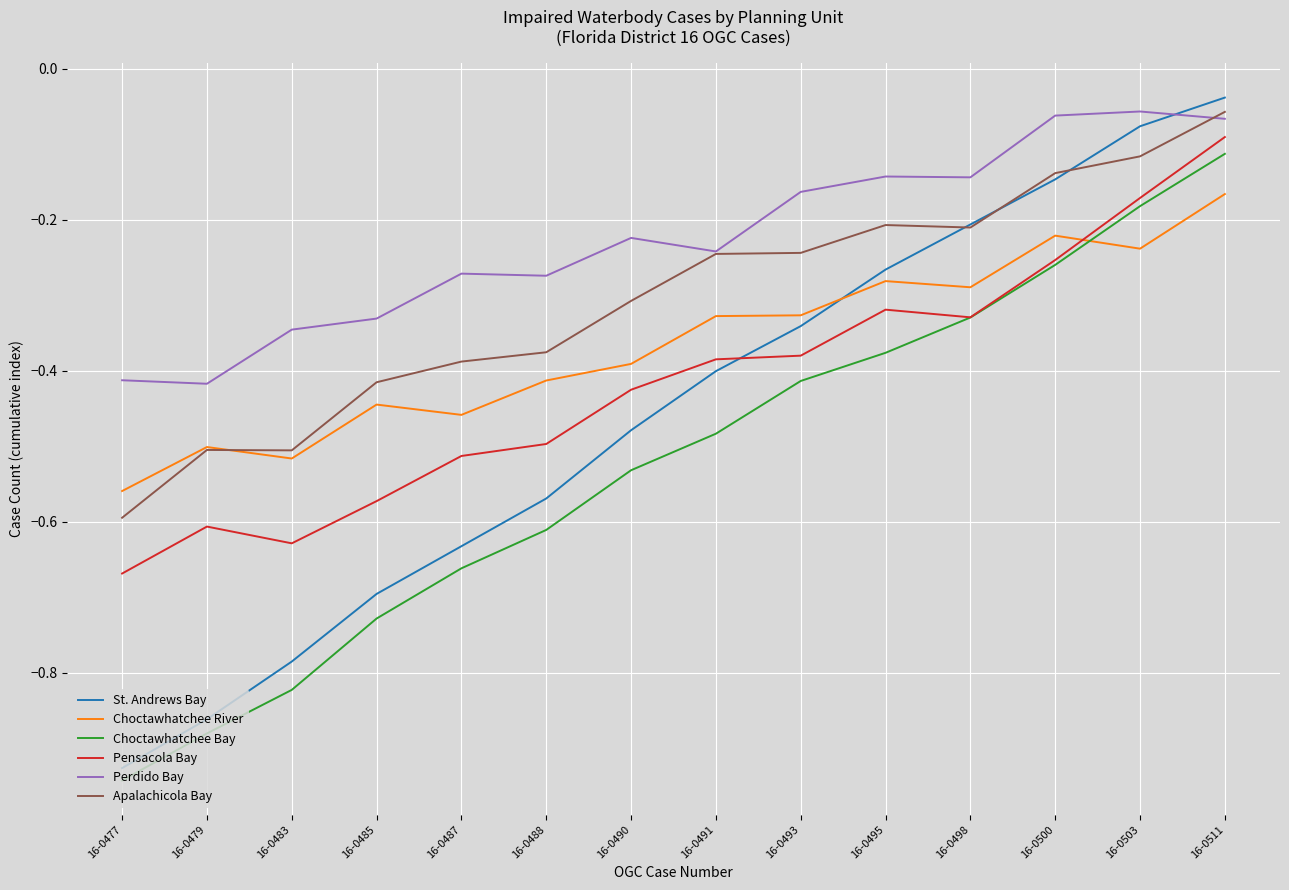

True or false: Choctawhatchee Bay has more than 2 points higher than both neighbors.

False